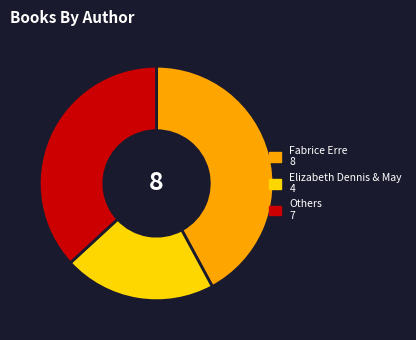

Is there any slice that represents more than half of the pie?

No